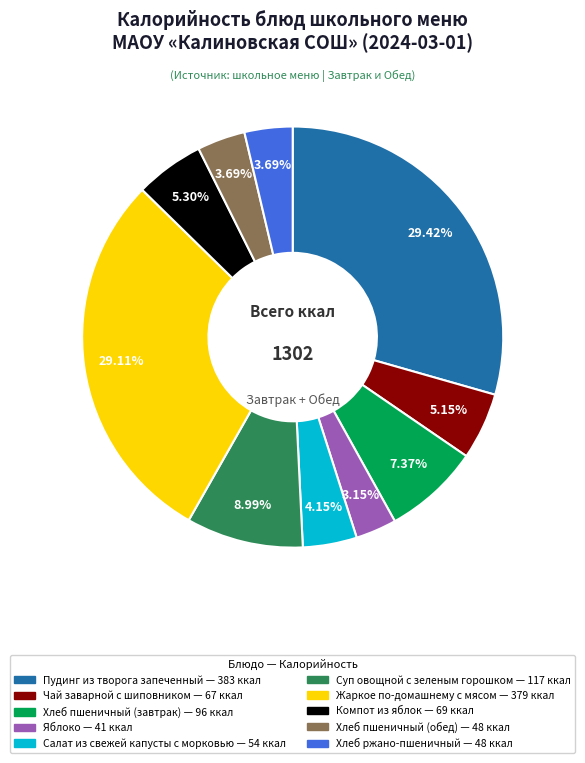

Which category has the smallest portion of the pie?

Яблоко